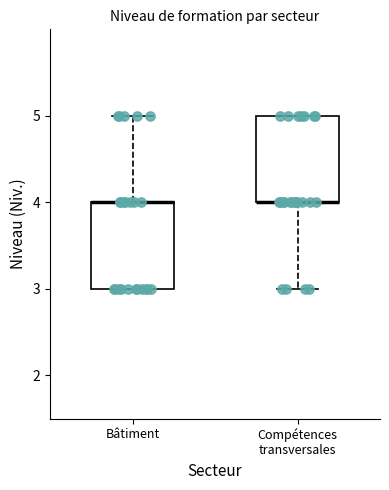

Reading left to right, transcribe this box plot: for each box, give where its median line is, the range the box spans, and where its two whiskers end, as read against the y-axis. The values are not printed on the chart, so give them approximately, as read against the axis.

Bâtiment: median 4 (drawn on the box's upper edge), box 3 to 4, whiskers 3 to 5
Compétences transversales: median 4 (drawn on the box's lower edge), box 4 to 5, whiskers 3 to 5